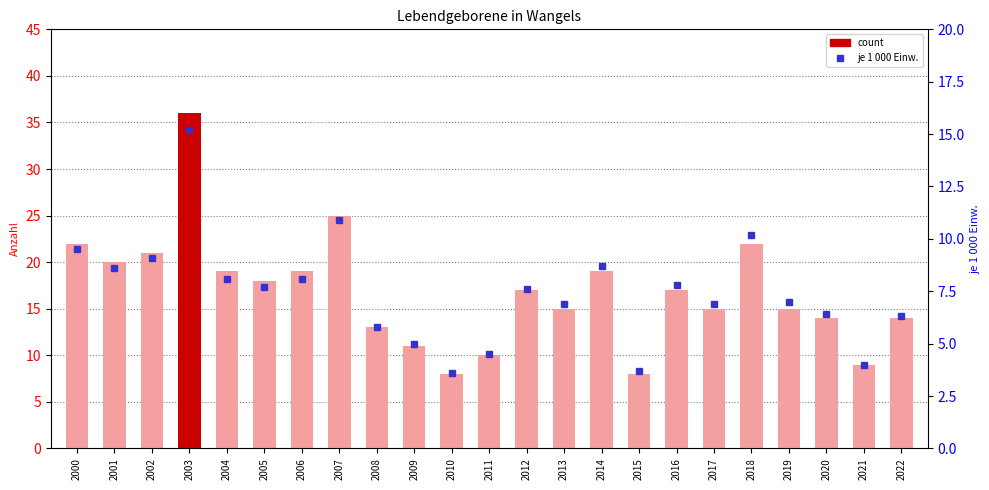

How many values in the count series exceed 17?

10